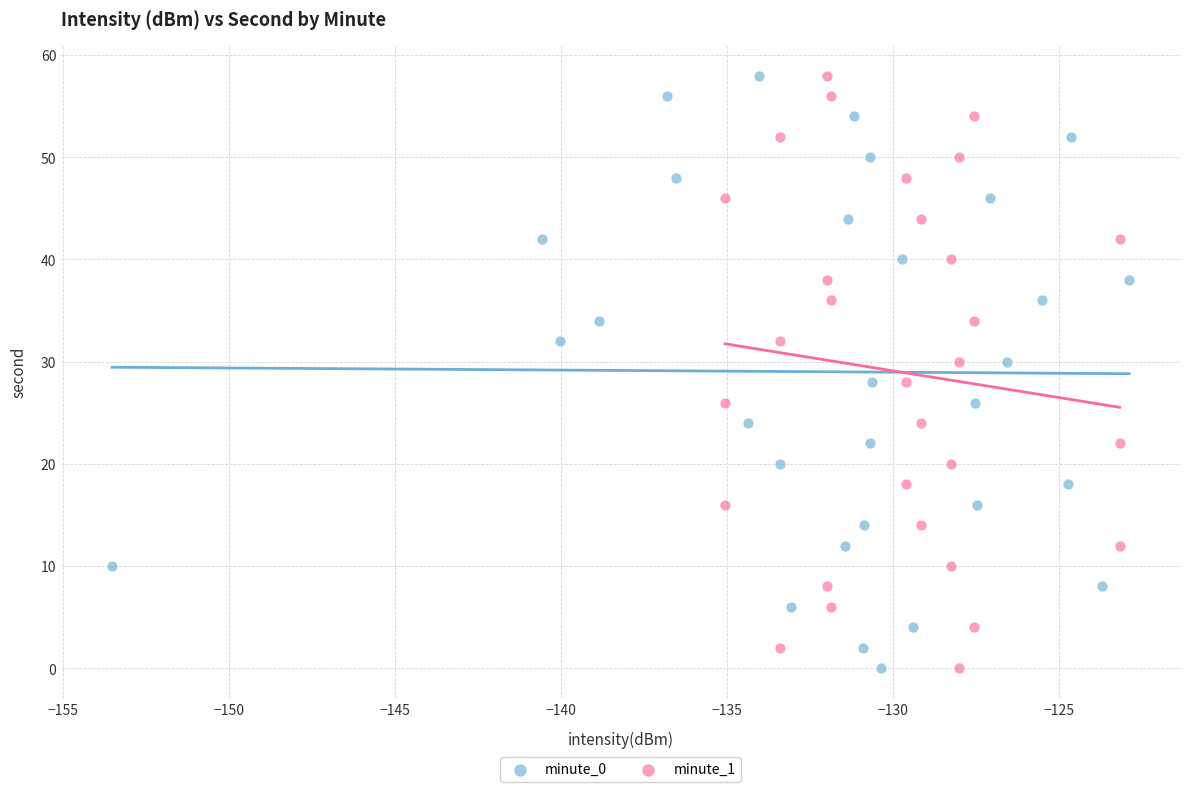

What are all the series names shown in the legend?

minute_0, minute_1